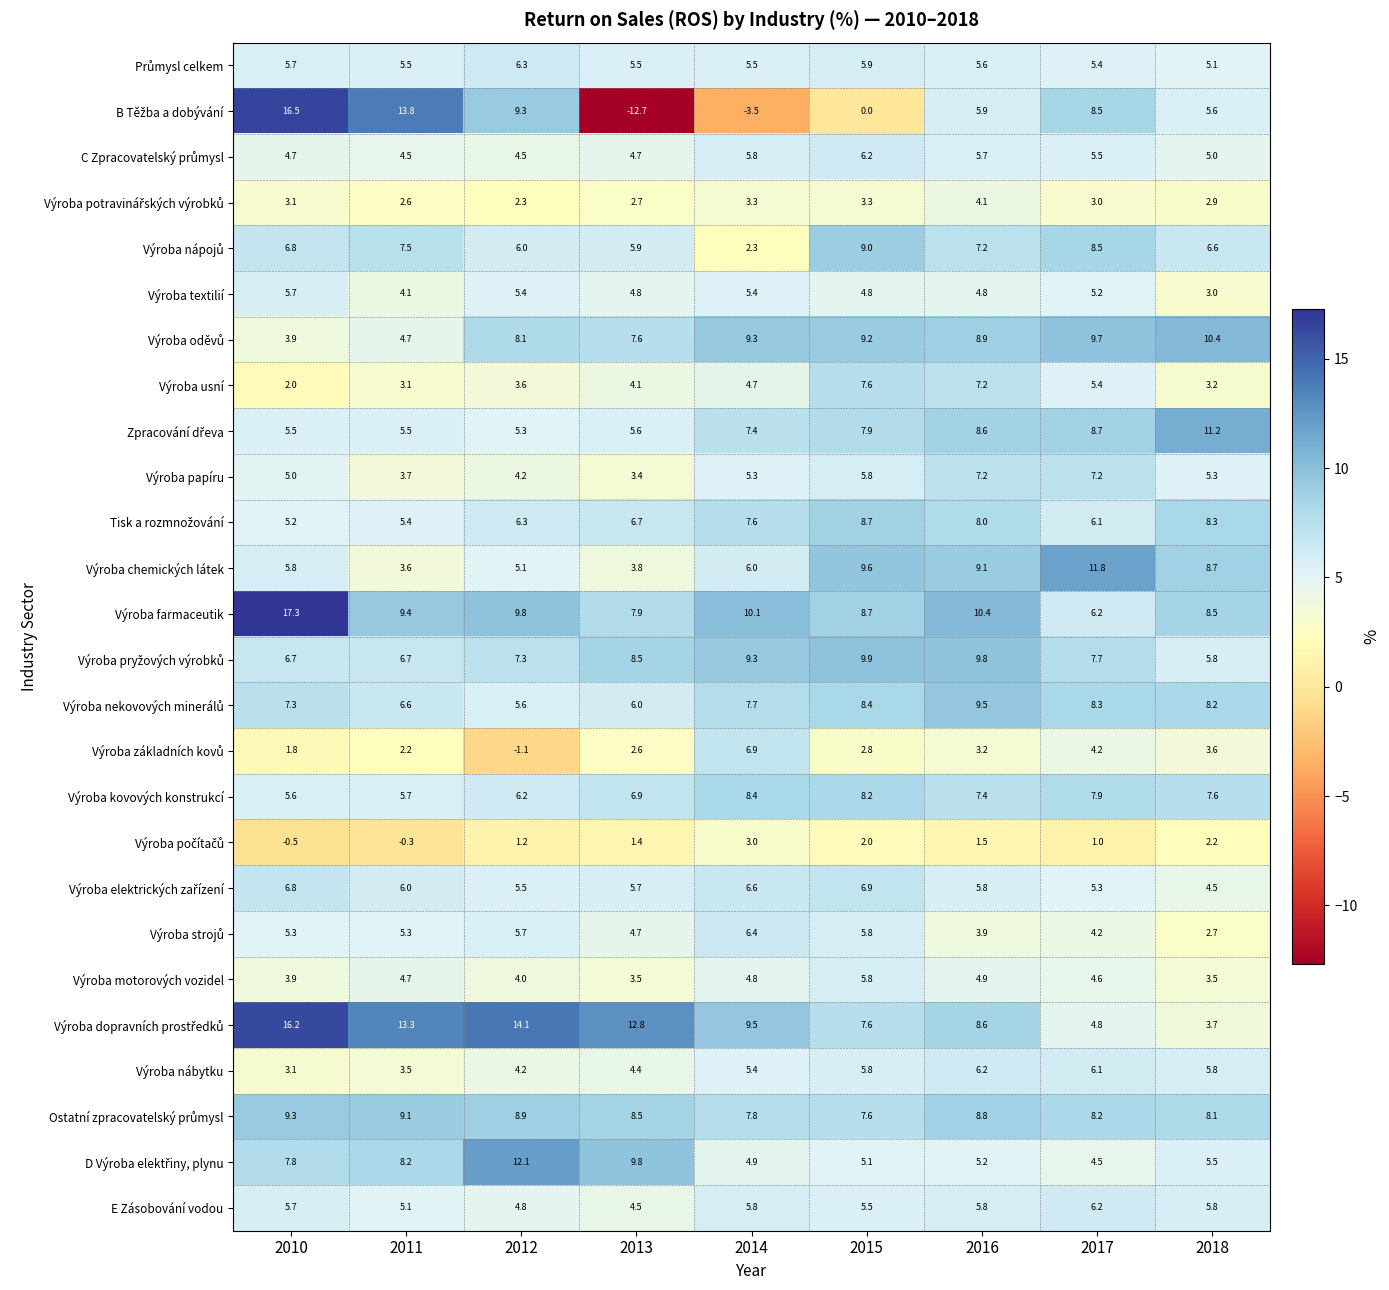

At which category does the chart reach its minimum across all series?

2013